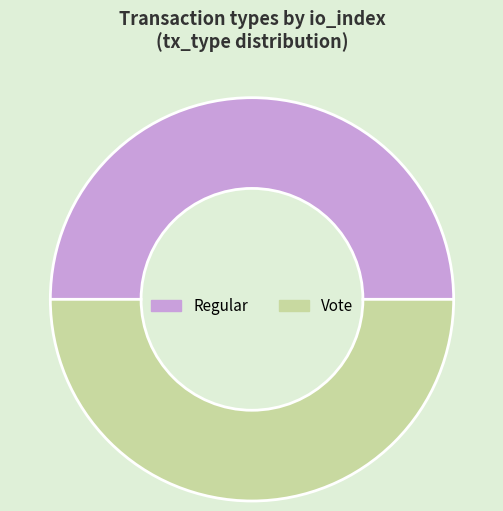

What is the ratio of the value at Vote to the value at Regular?

1.0